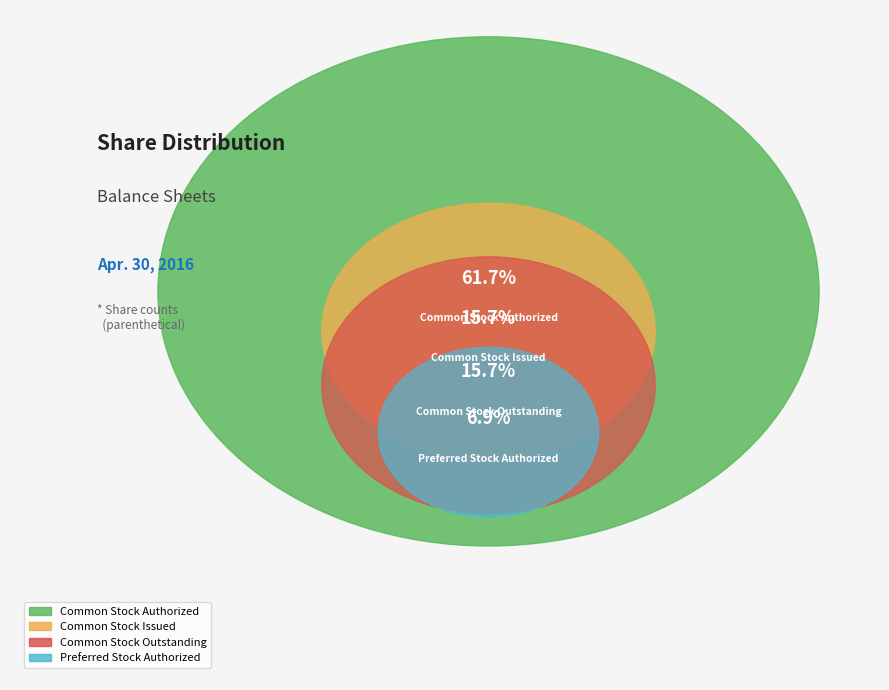

What is the majority slice?

Common Stock Authorized